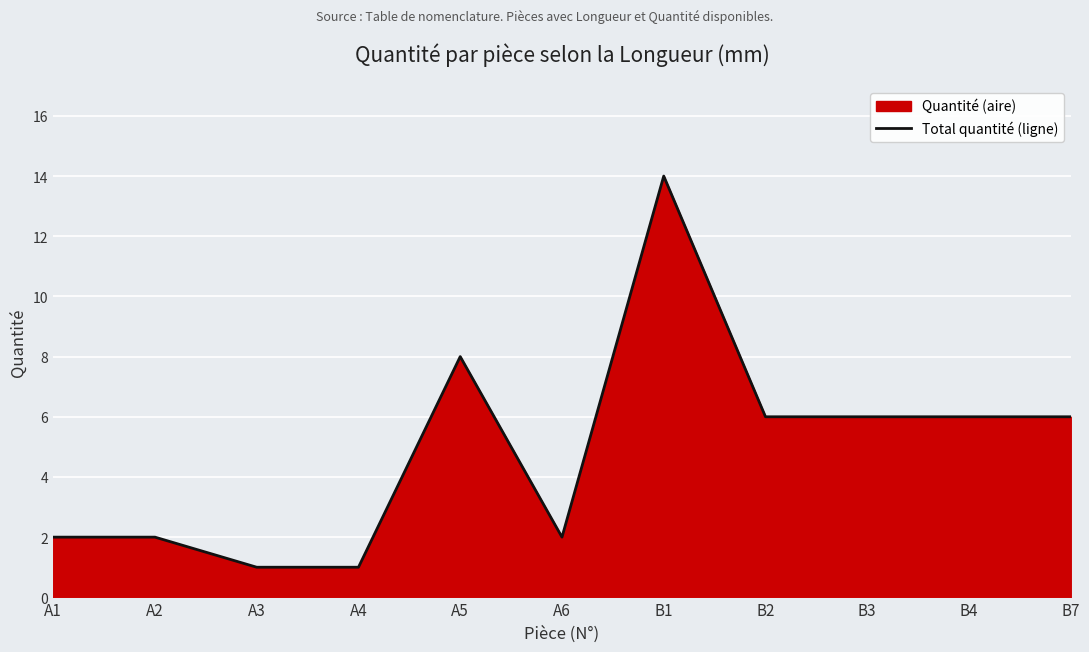

What is the label of the 9th point from the right?

A3